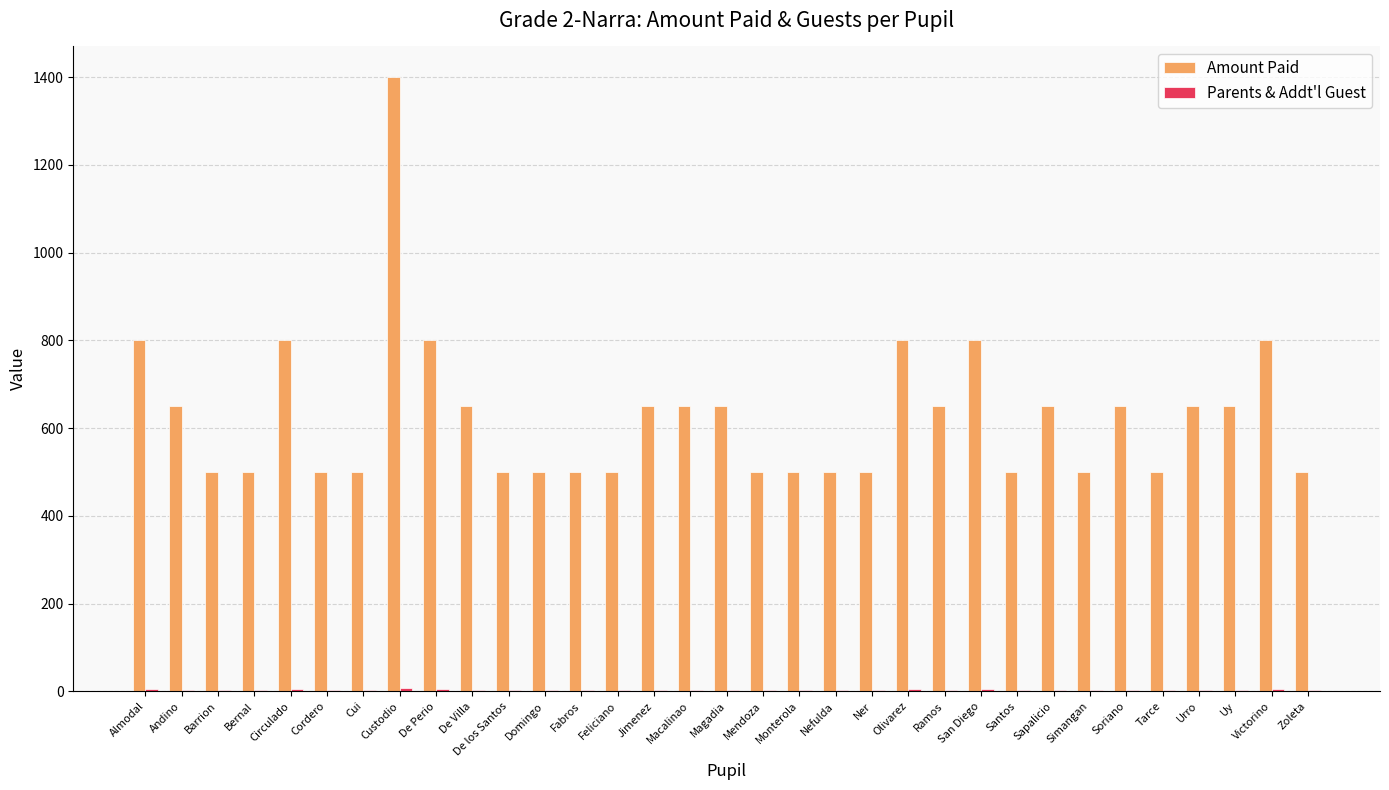

Is it true that Amount Paid equals 500 at Mendoza?

True